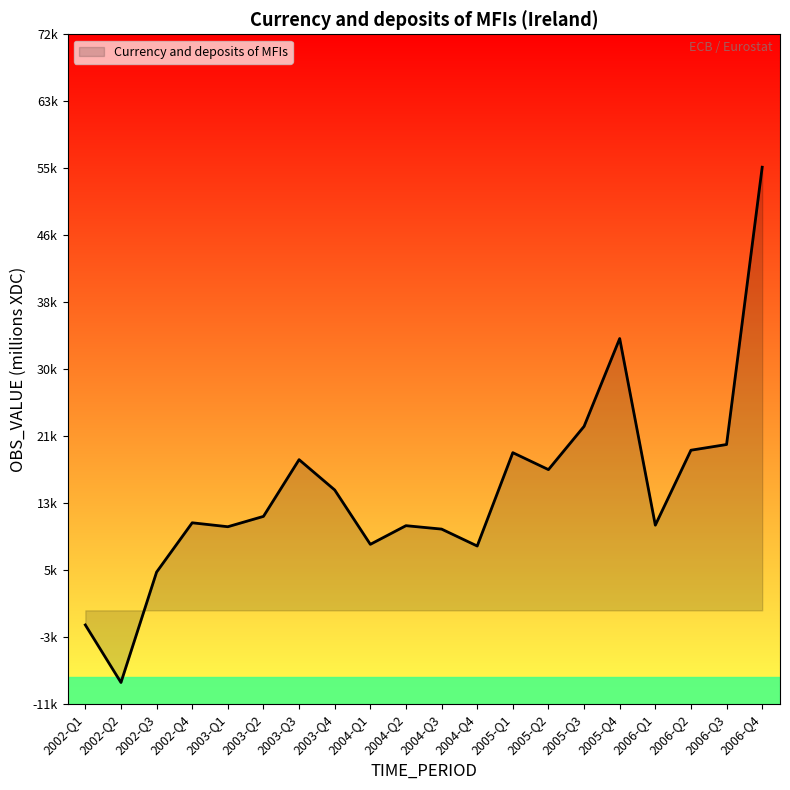

Does the chart display data point markers on the line(s)?

No